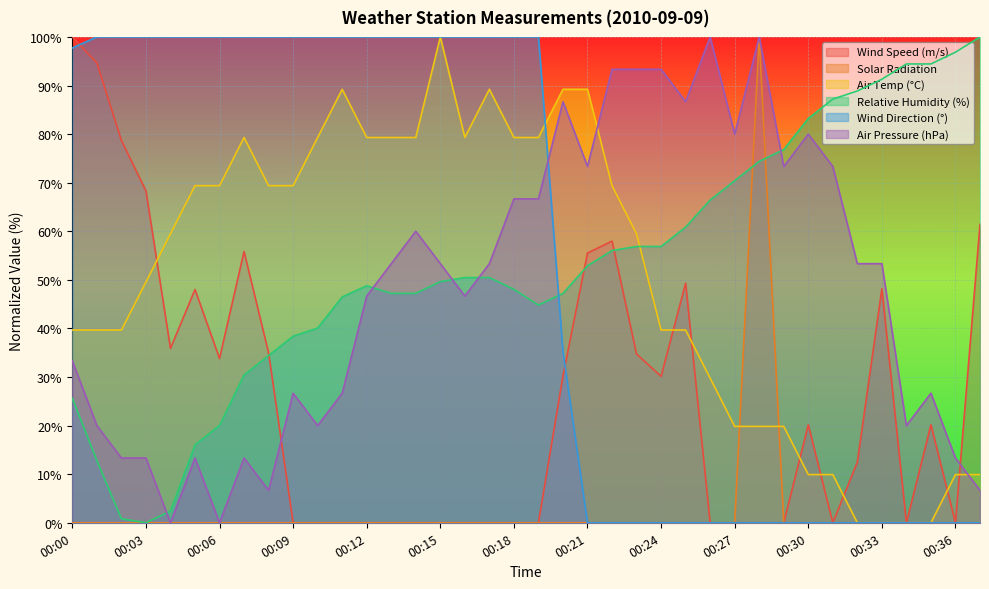

What is the maximum value for Wind Speed (m/s)?

100.0